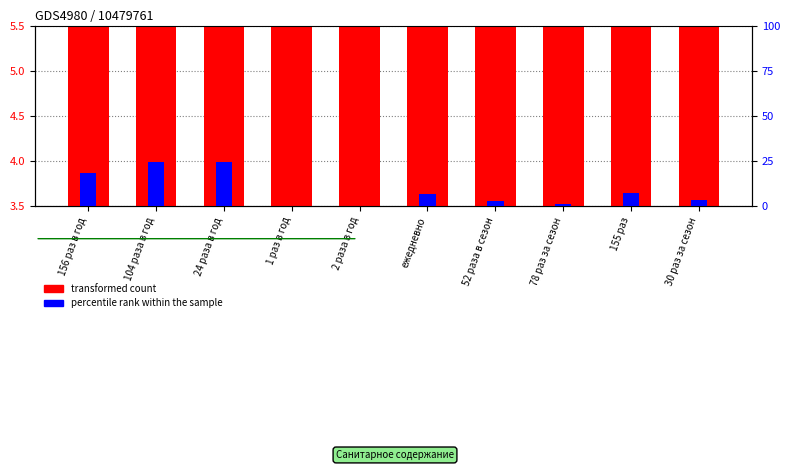

What is the highest value of the transformed count series?

5.5